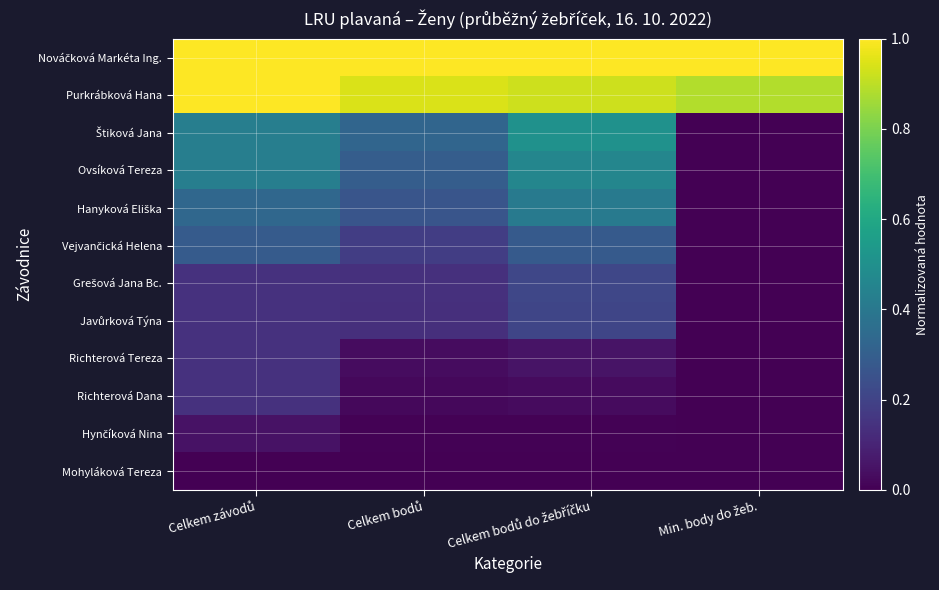

At which category is the sum across all series the highest?

Celkem závodů